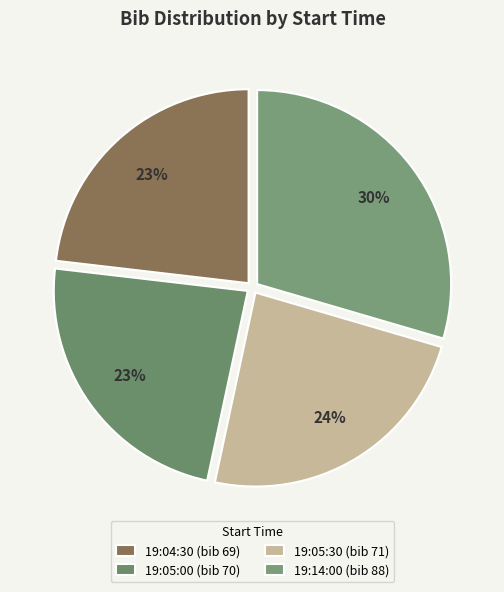

Which category has the biggest portion of the pie?

19:14:00